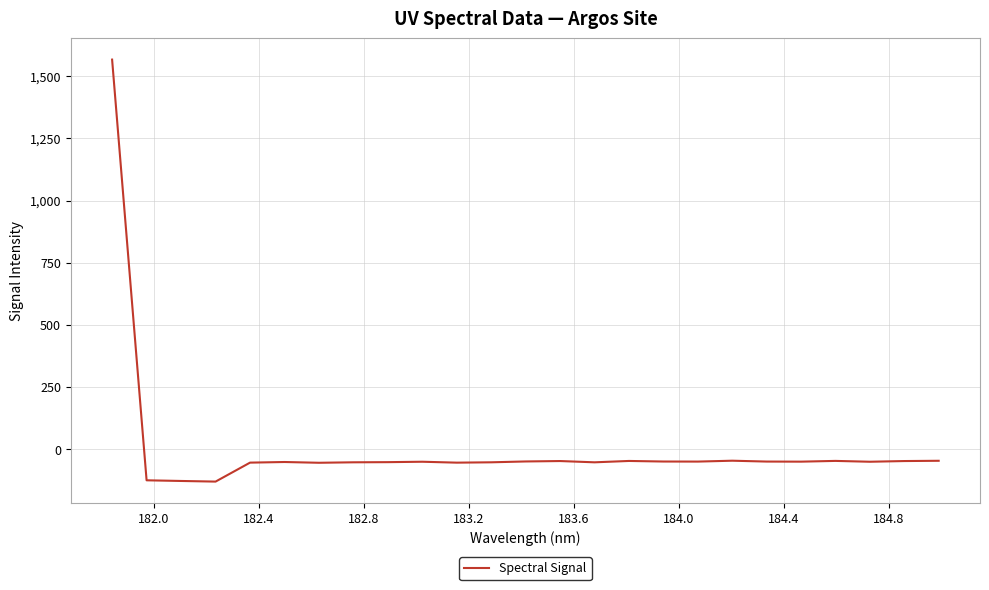

What is the smallest value displayed?

-130.3